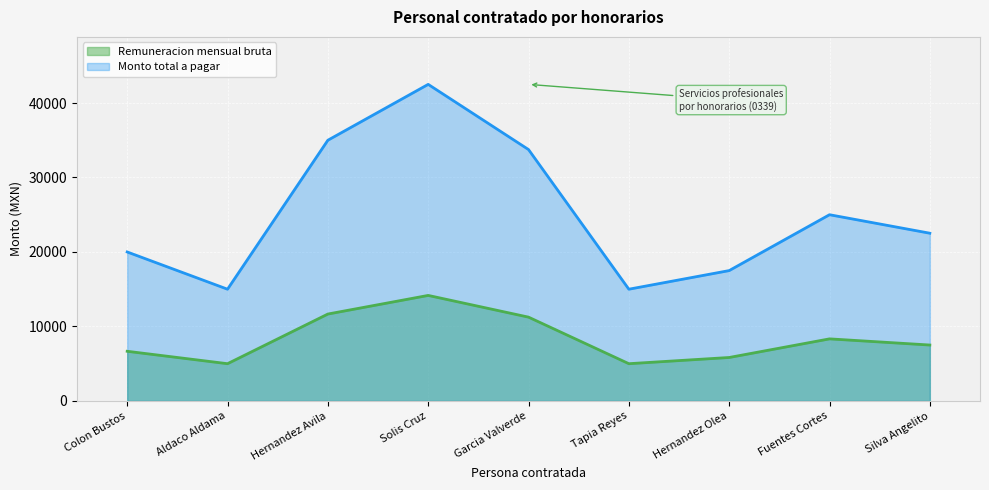

Reading right to left, extract all data points from this chart.

Remuneracion mensual bruta: Silva Angelito=7506.3	Fuentes Cortes=8333.8	Hernandez Olea=5833.7	Tapia Reyes=5000.3	Garcia Valverde=11250.6	Solis Cruz=14167.5	Hernandez Avila=11667.3	Aldaco Aldama=5000.3	Colon Bustos=6667.0
Monto total a pagar: Silva Angelito=22518.8	Fuentes Cortes=25001.4	Hernandez Olea=17501.0	Tapia Reyes=15000.8	Garcia Valverde=33751.9	Solis Cruz=42502.3	Hernandez Avila=35001.9	Aldaco Aldama=15000.8	Colon Bustos=20001.1